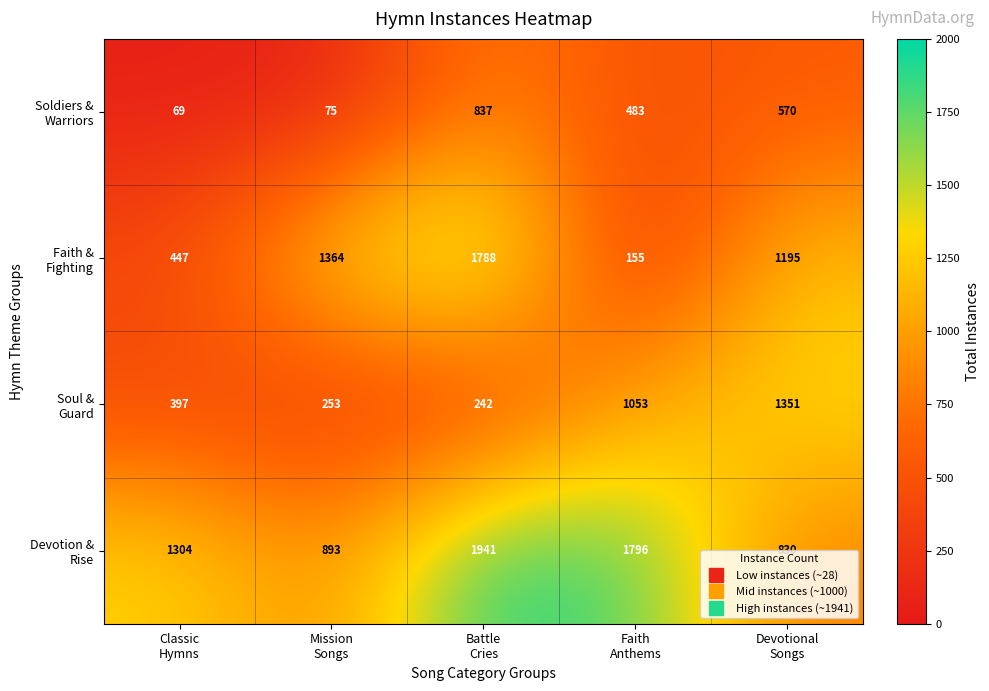

At how many categories does at least one series exceed 406?

5